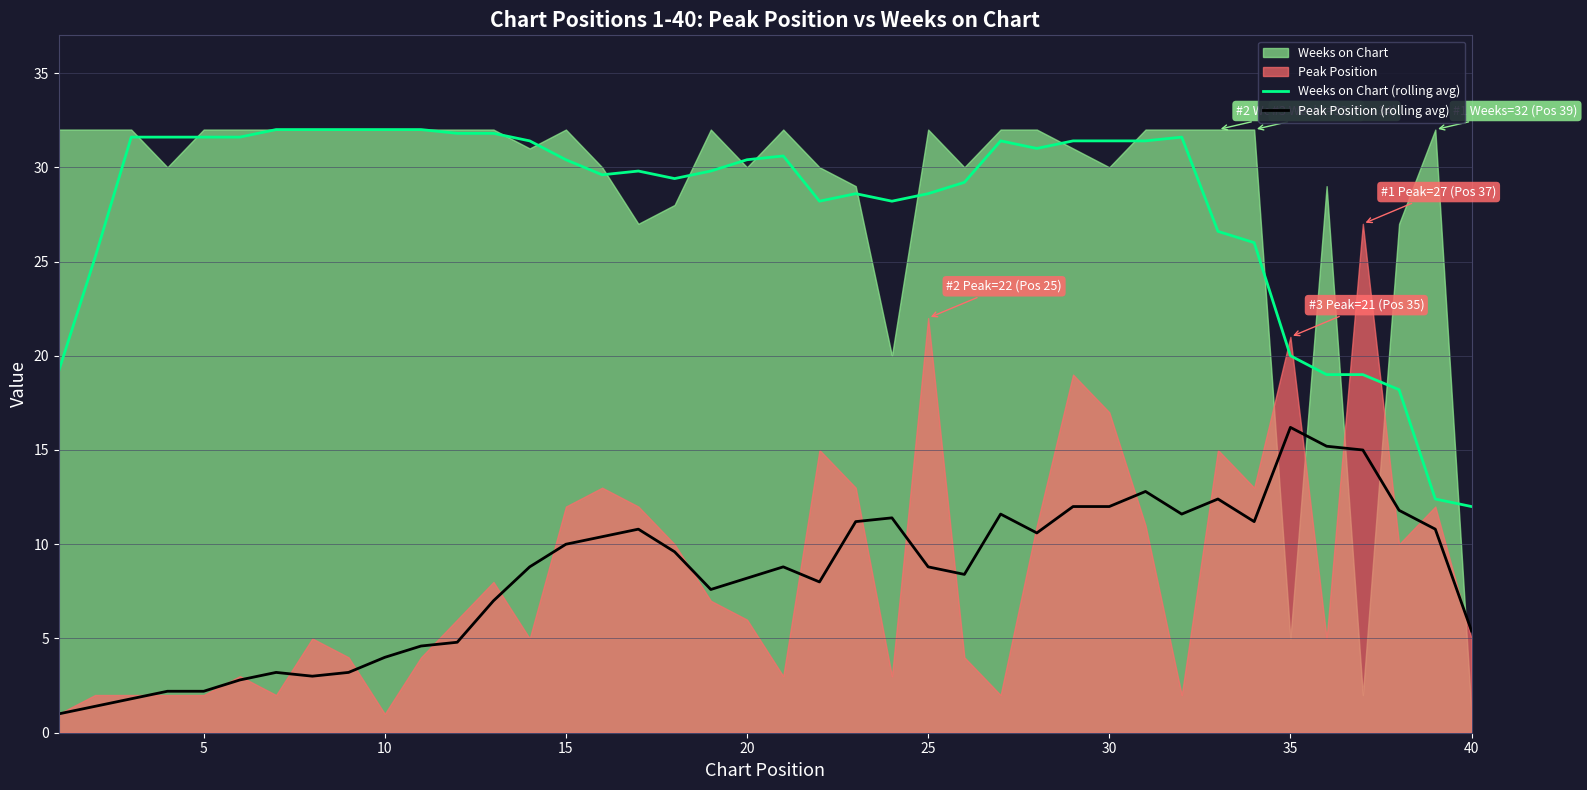

True or false: Weeks on Chart (rolling avg) and Peak Position (rolling avg) cross at least once.

False